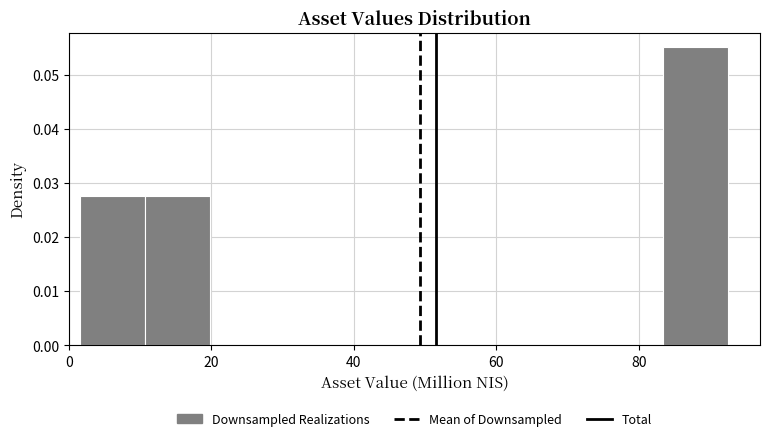

Over which range of the x-axis is the bar tallest?

84 to 92